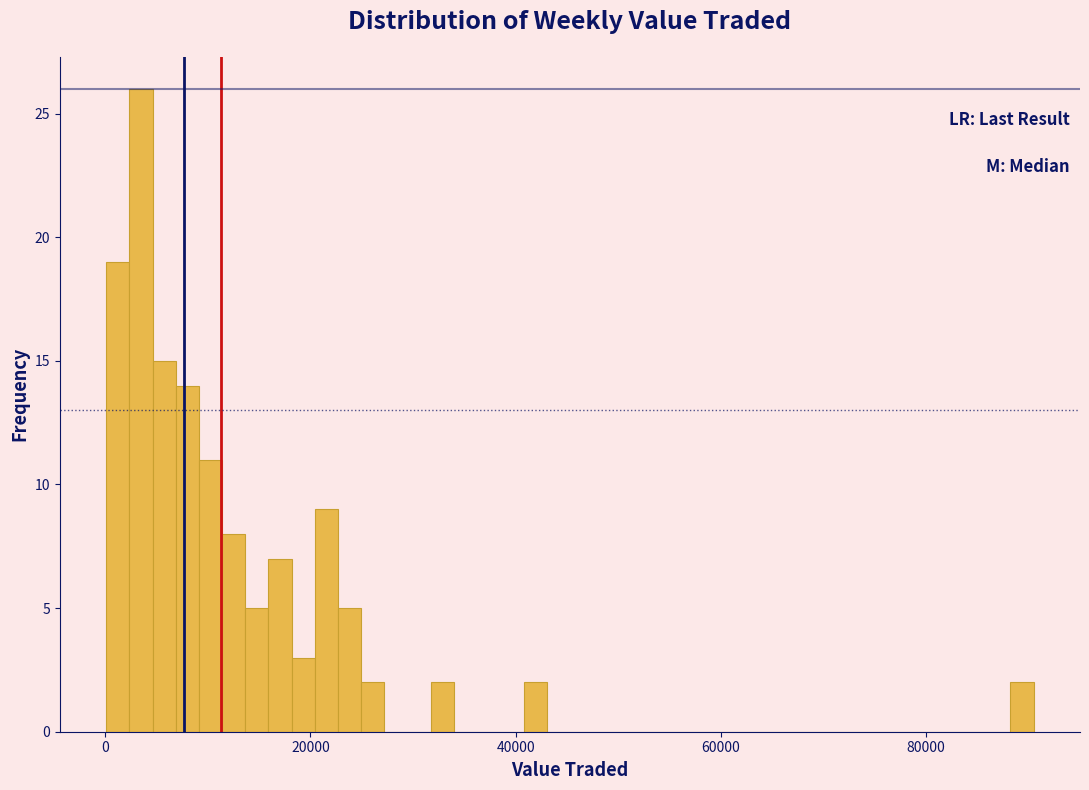

Around what value on the x-axis is the tallest bar? Give the approximate position of its centre, as read against the axis.

4000